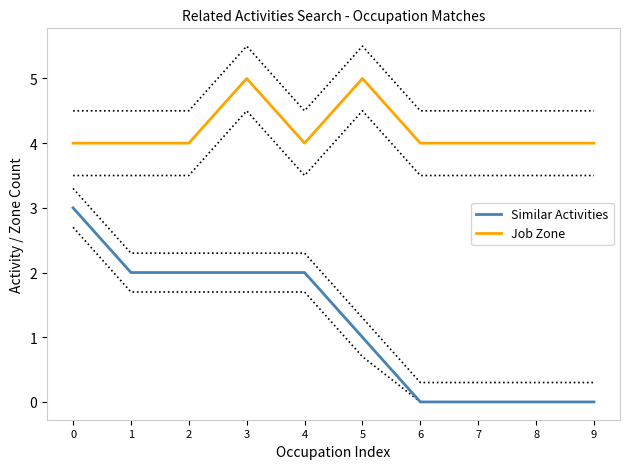

Where is the first local maximum for Job Zone?

3